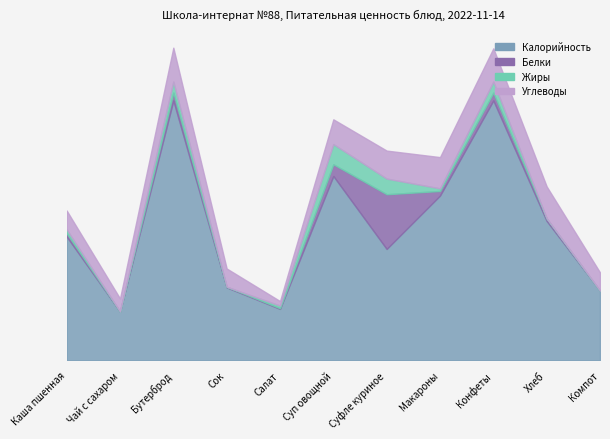

What is the difference between the maximum and second lowest values in the Белки series?

84